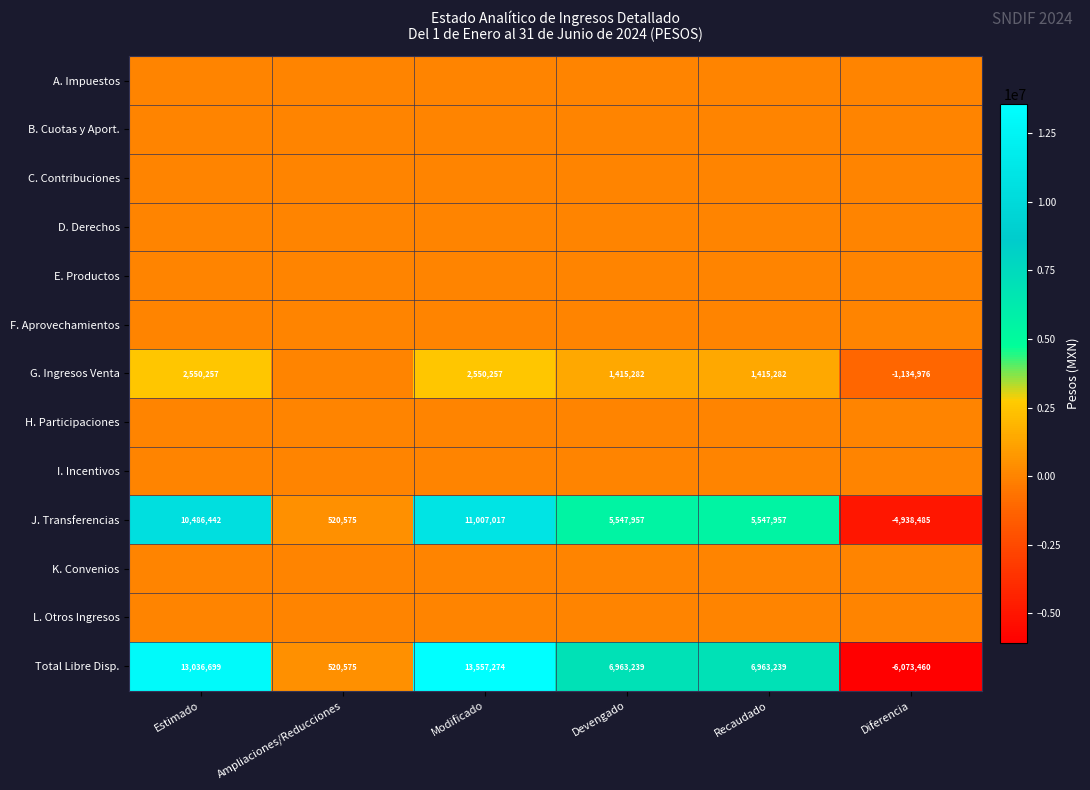

Where does the J. Transferencias series first go above 5547957?

Estimado